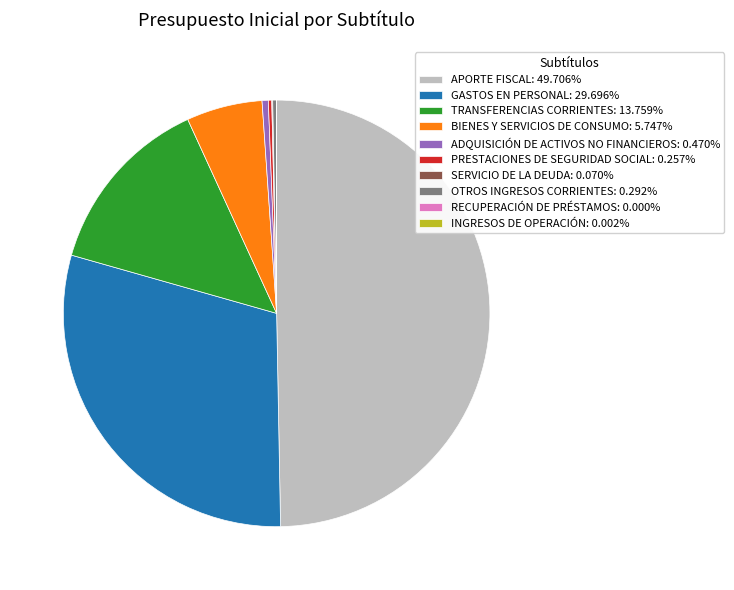

Does OTROS INGRESOS CORRIENTES: 0.292% account for over 50% of the chart?

No